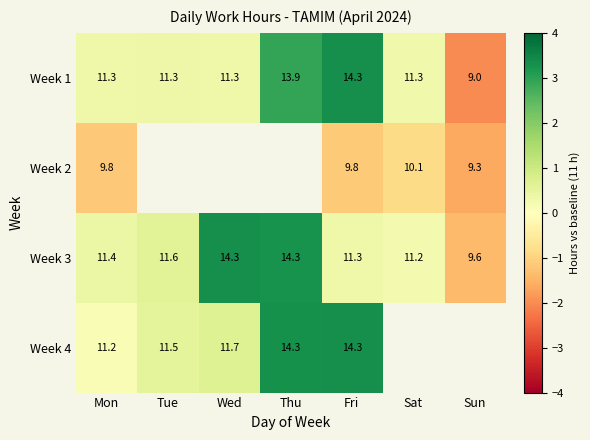

True or false: Week 1 has a value of 0.2 at Wed.

False